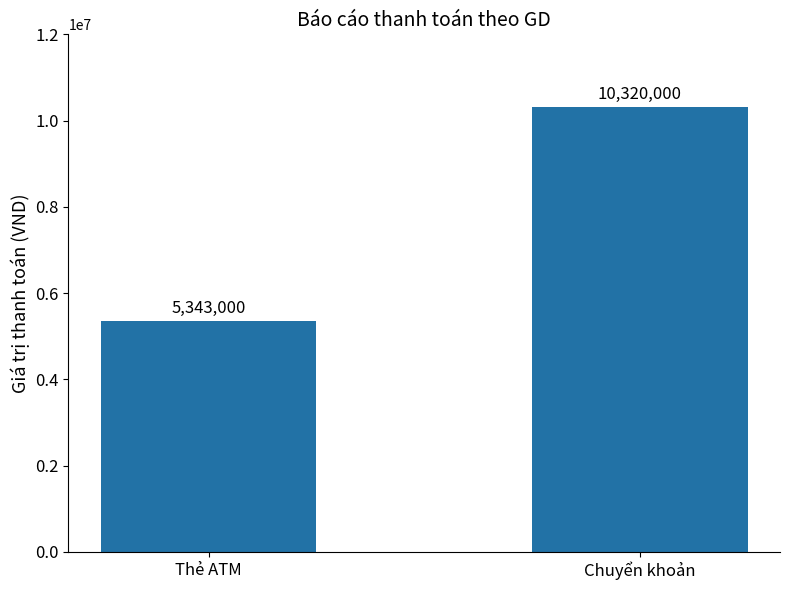

Which has a higher value, Thẻ ATM or Chuyển khoản?

Chuyển khoản